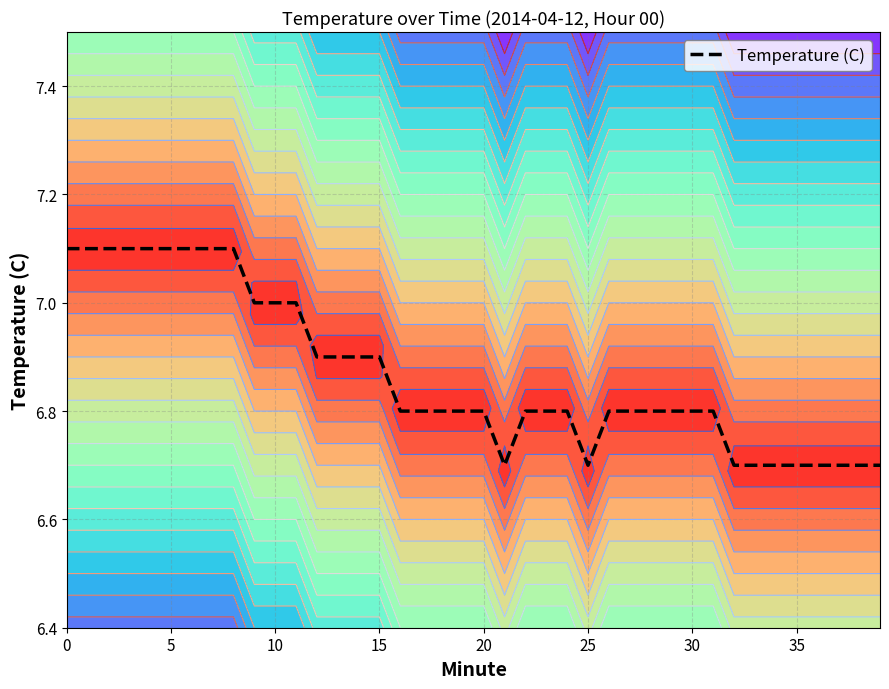

What is the lowest value of the Temperature (C) series?

6.7